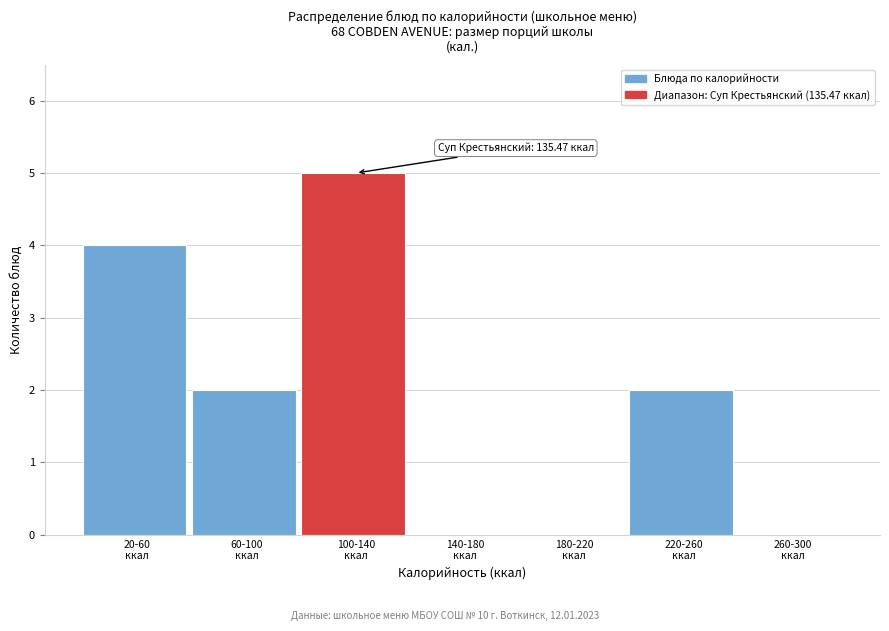

What is the maximum value shown in the chart?

5